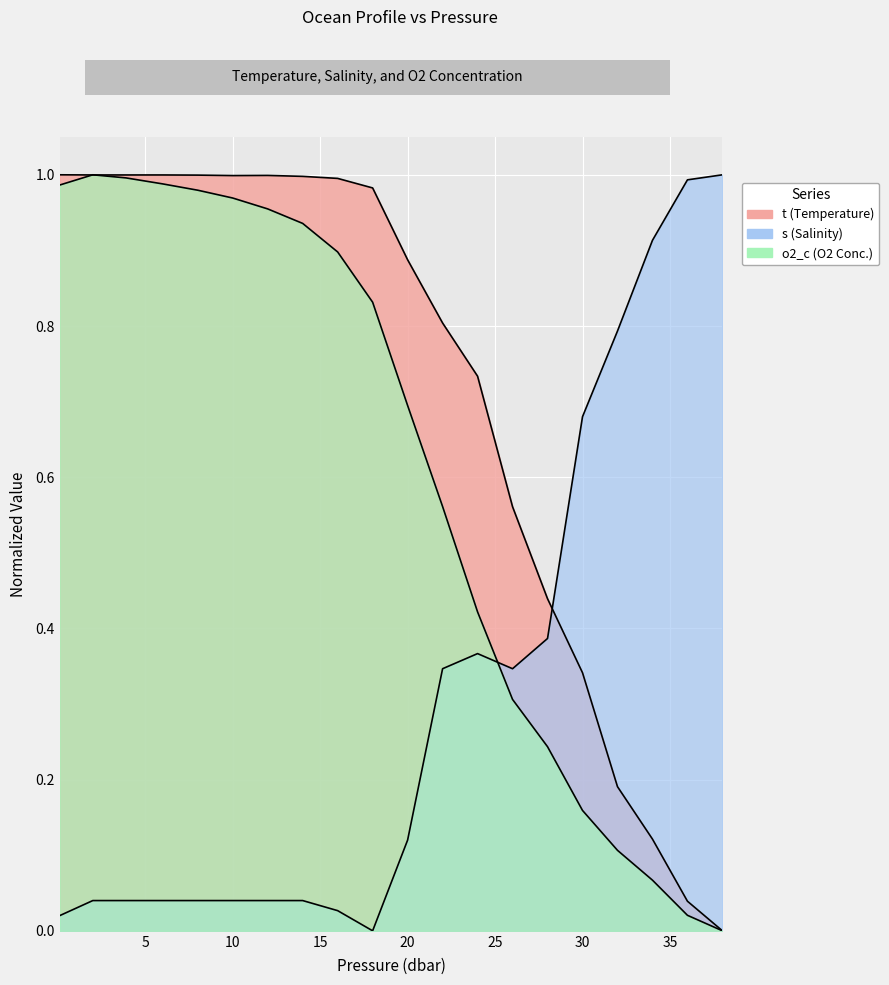

Rank the series by their average value, from lowest to highest.

s, o2_c, t